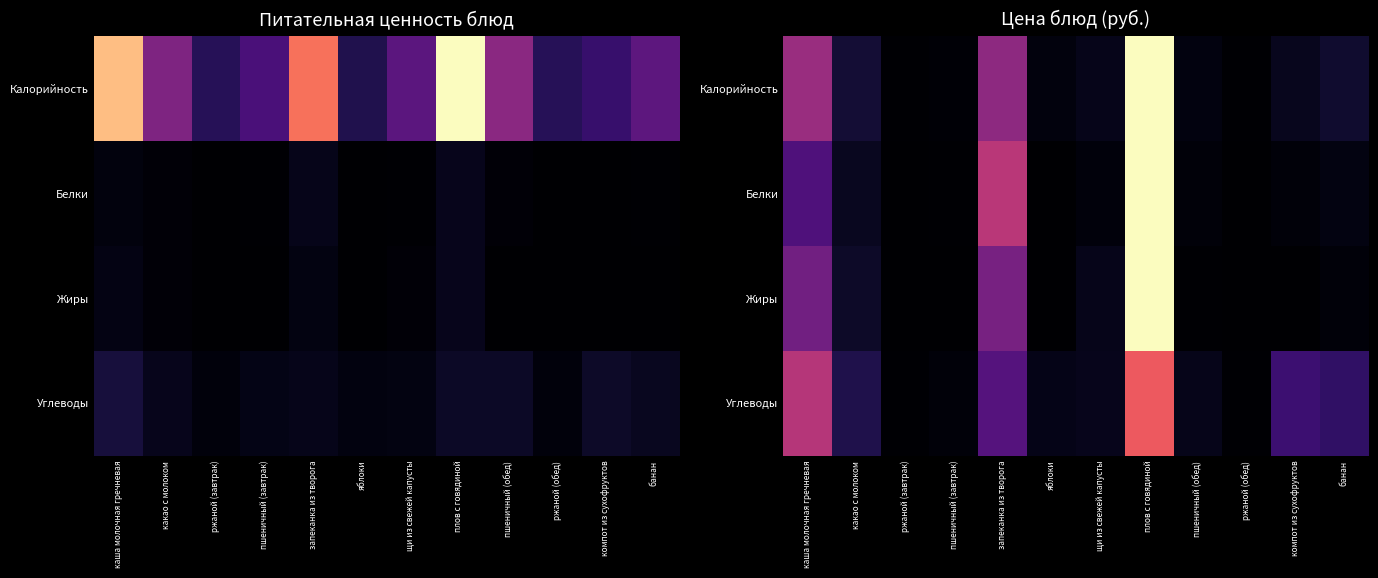

Which has a higher value, пшеничный (обед) or ржаной (обед)?

пшеничный (обед)